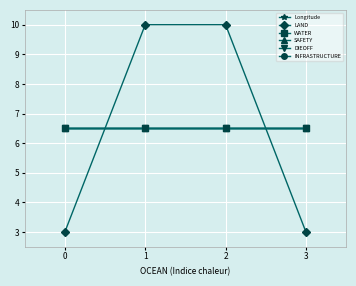

Does the chart have visible grid lines?

Yes